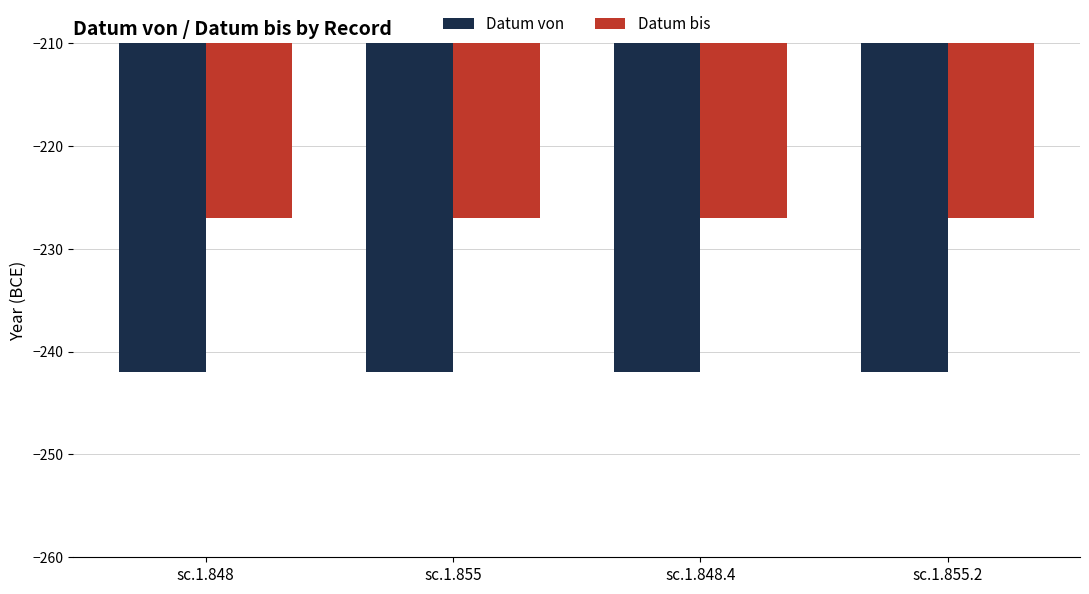

What is the label of the 2nd bar from the right?

sc.1.848.4